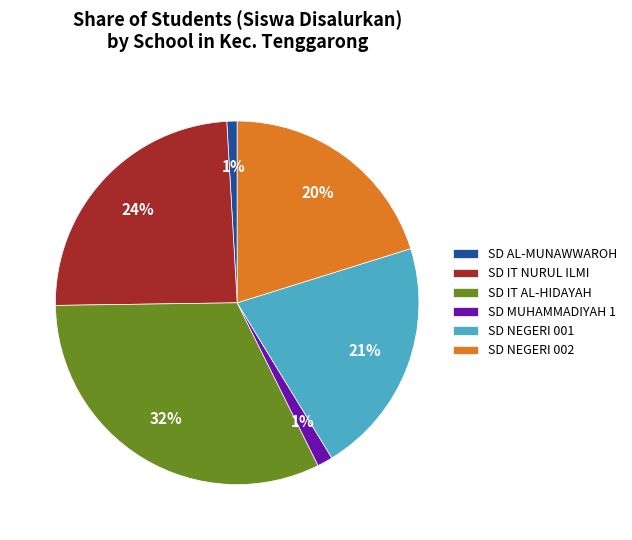

To the nearest percent, what portion does SD IT NURUL ILMI represent?

24%